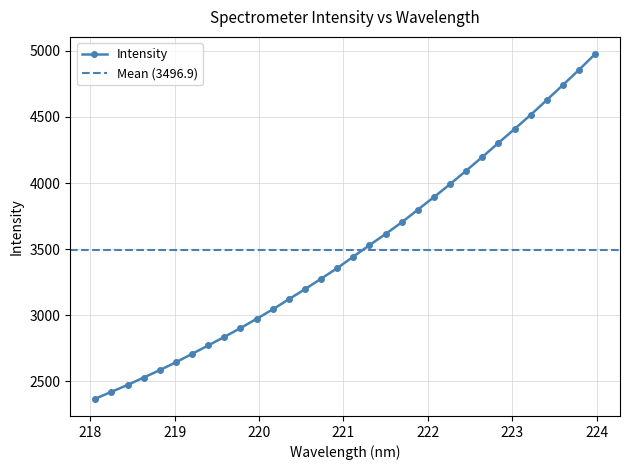

How many lines are shown in the chart?

1